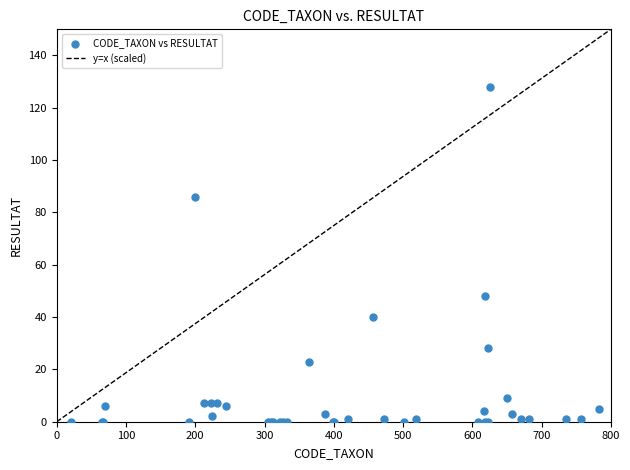

What Y value in the scatter plot is closest to 64?

48